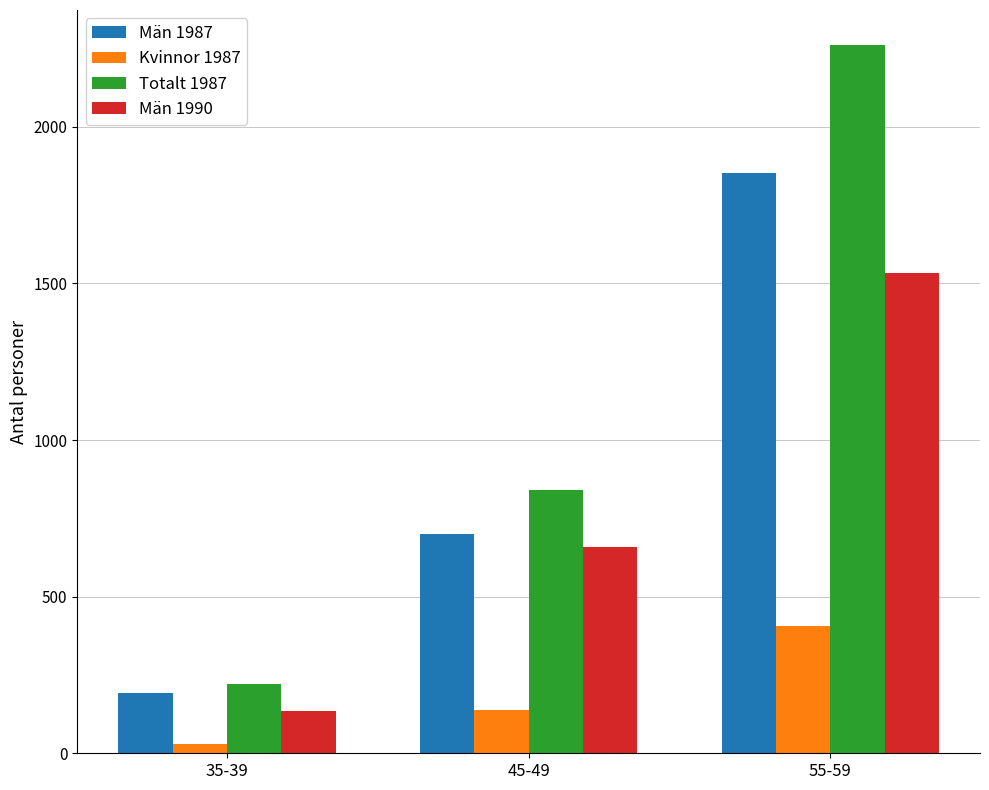

What is the difference between the highest and lowest values at 35-39?

191